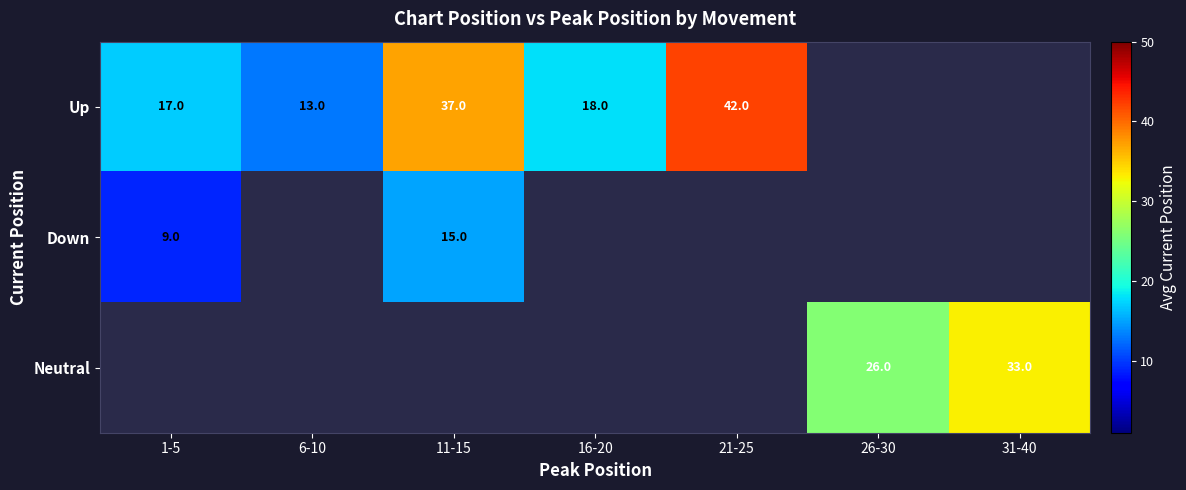

Is it true that Up equals 18 at 16-20?

True